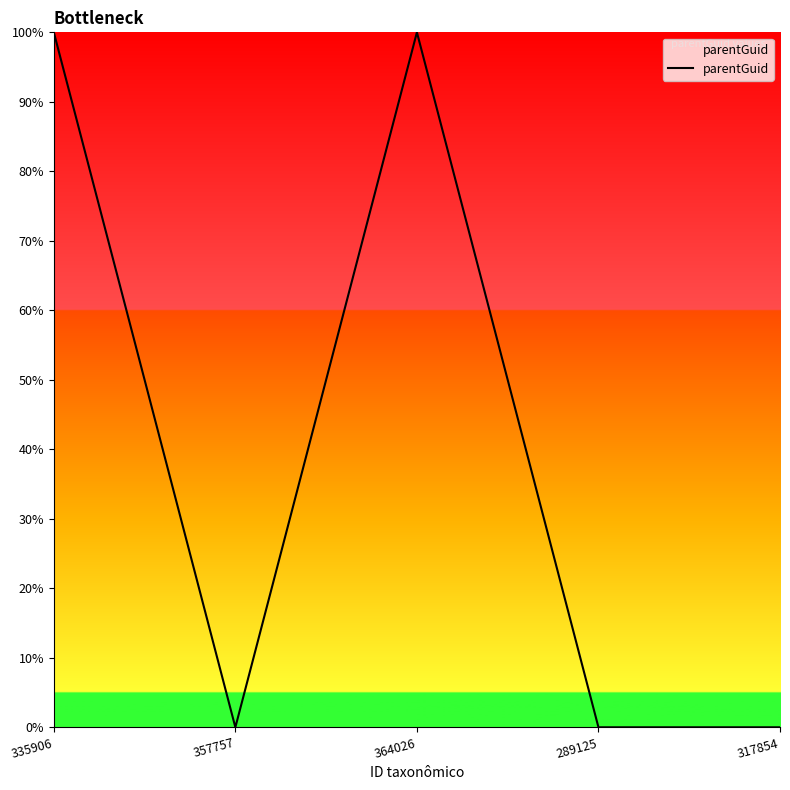

What is the sum of the values at 335906 and 357757?

100